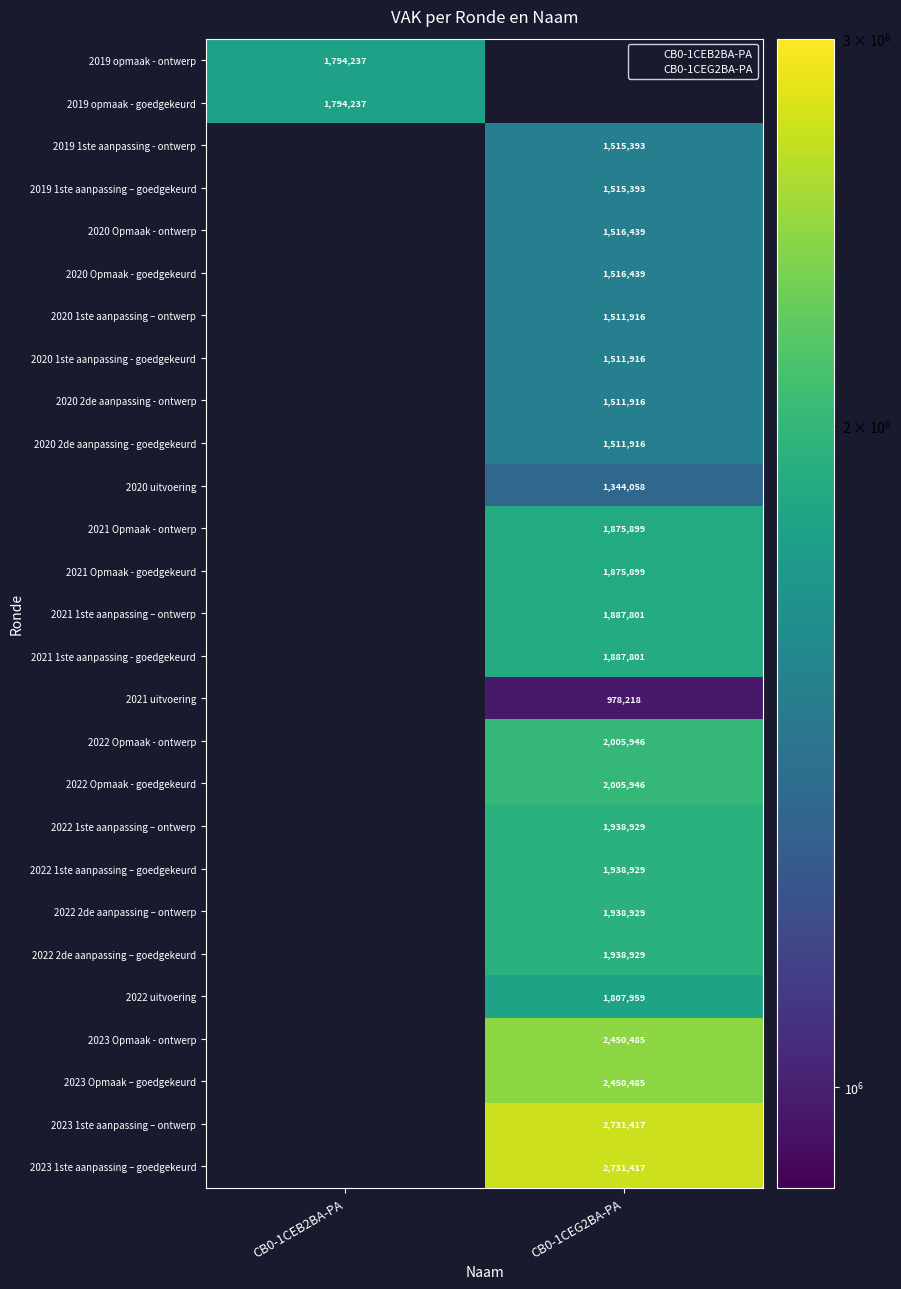

Is it true that 2022 1ste aanpassing – goedgekeurd equals 890325 at CB0-1CEG2BA-PA?

False